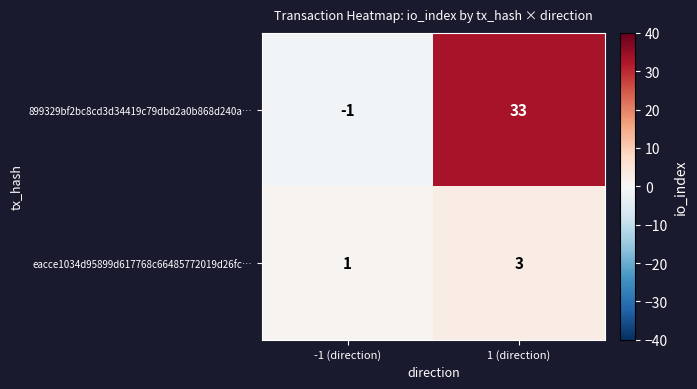

Rank the series at -1 (direction) from highest to lowest value.

eacce1034d95899d617768c66485772019d26fc…, 899329bf2bc8cd3d34419c79dbd2a0b868d240a…